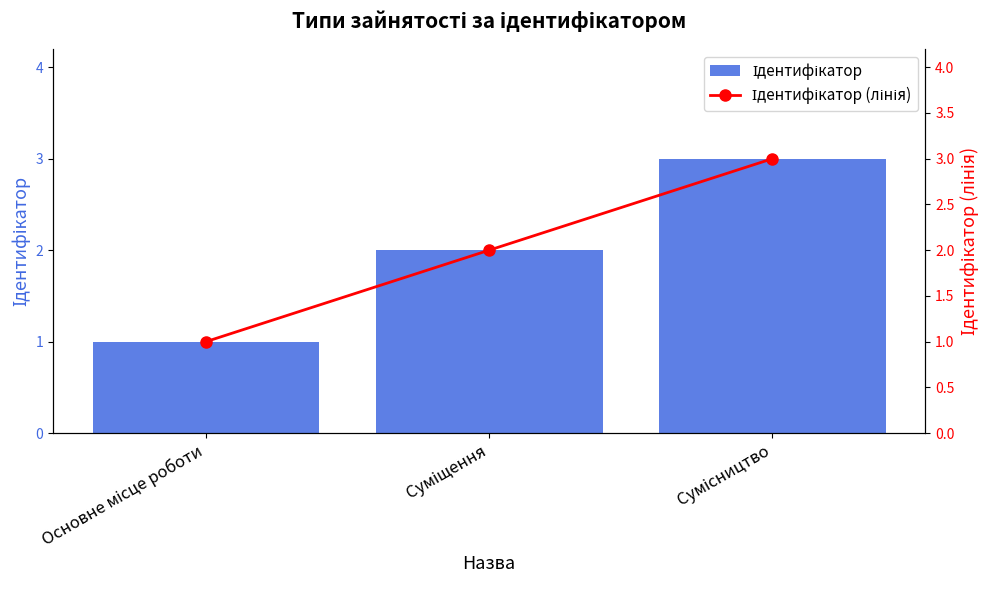

What is the label of the 3rd bar from the left?

Сумісництво